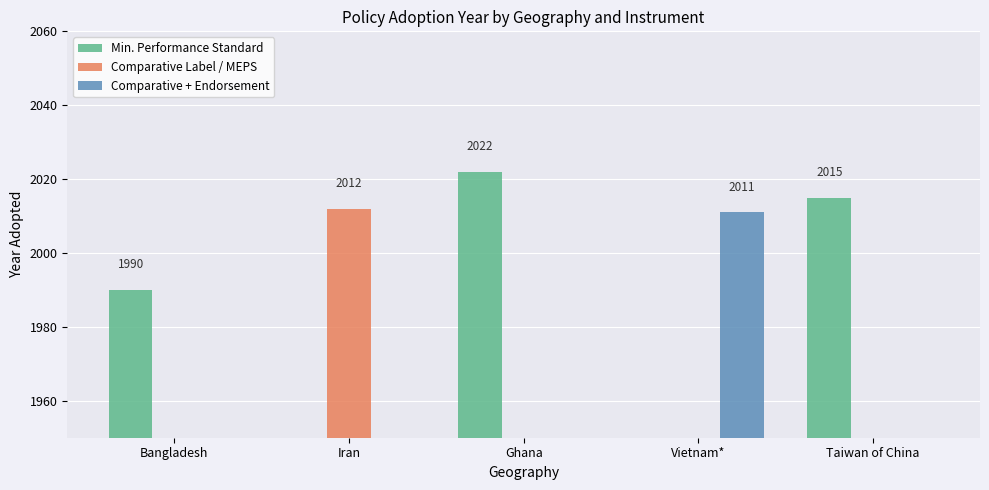

What position from the left is Vietnam*?

4